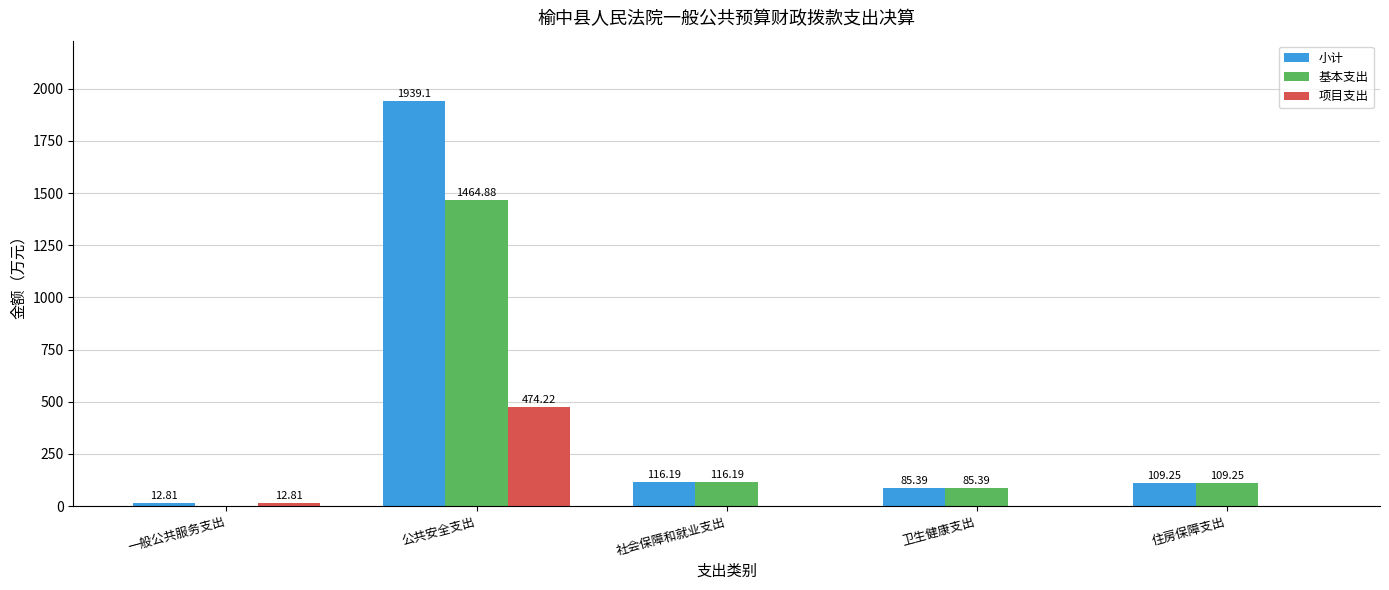

What is the average value of the 基本支出 series?

355.1